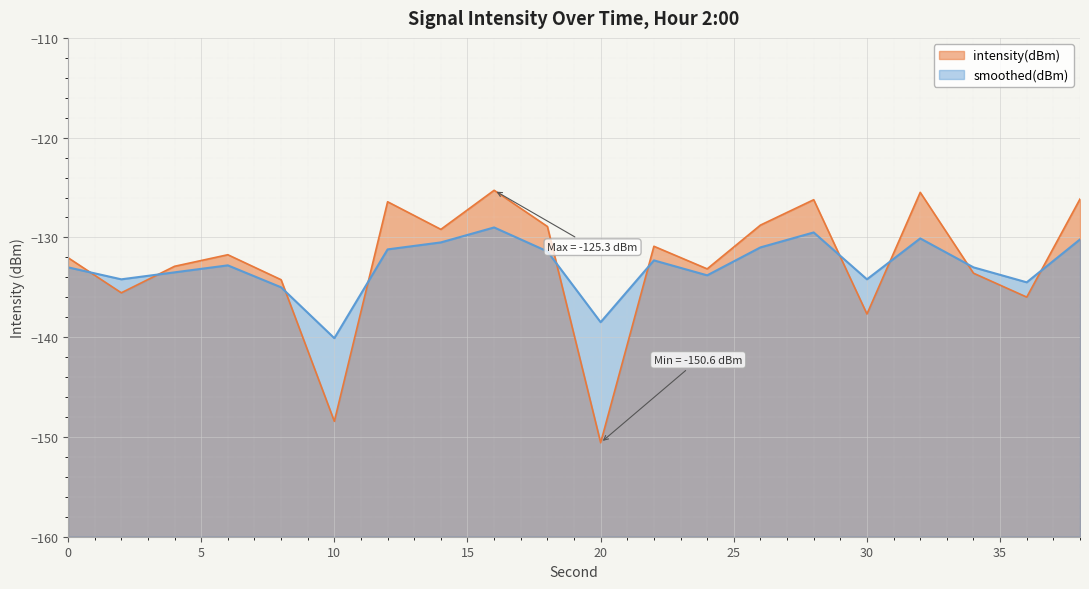

How many times do intensity(dBm) and smoothed(dBm) cross each other?

10